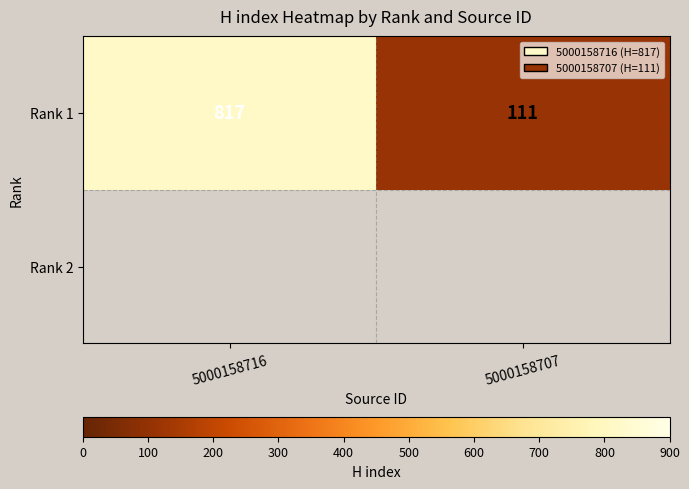

List the labels in order of value, smallest first.

5000158707, 5000158716